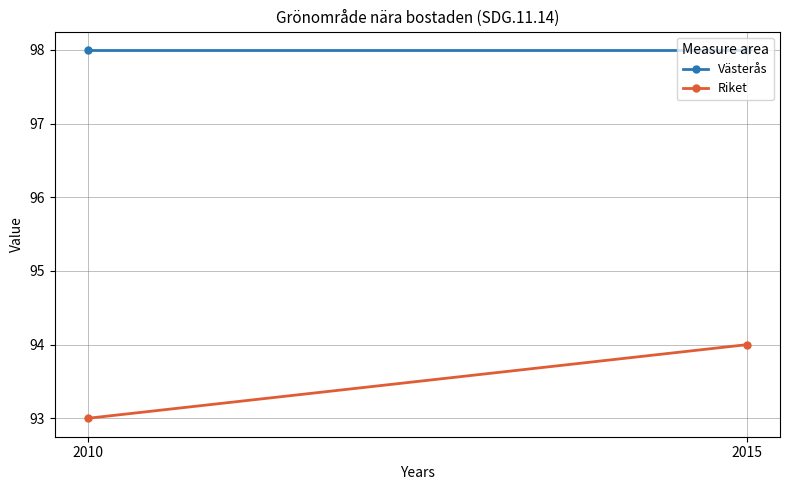

Reading right to left, list all the values displayed in this chart.

Västerås: 98	98
Riket: 94	93